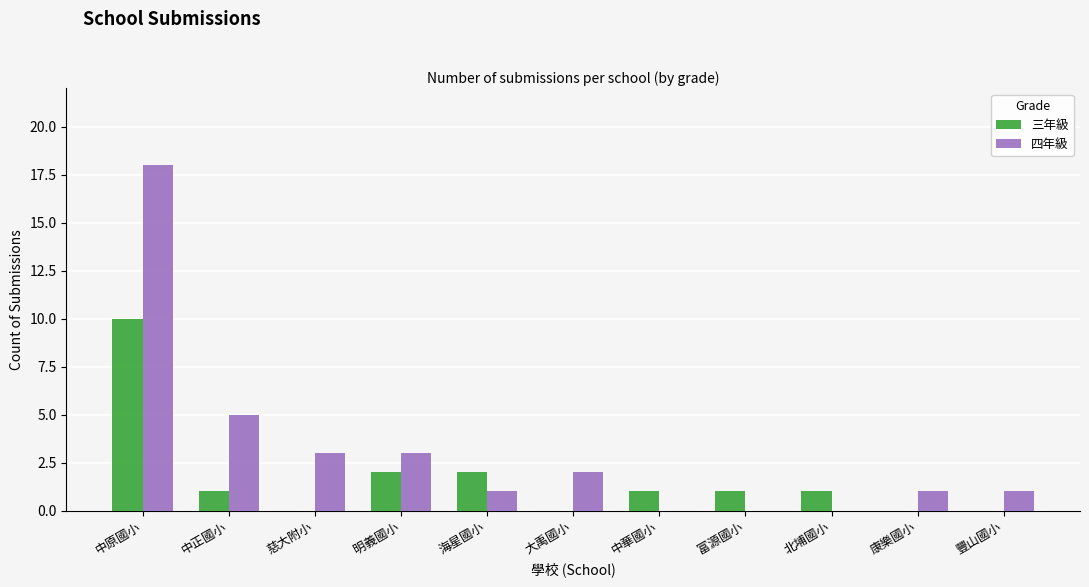

Reading left to right, list all the values displayed in this chart.

三年級: 中原國小=10	中正國小=1	慈大附小=0	明義國小=2	海星國小=2	大禹國小=0	中華國小=1	富源國小=1	北埔國小=1	康樂國小=0	豐山國小=0
四年級: 中原國小=18	中正國小=5	慈大附小=3	明義國小=3	海星國小=1	大禹國小=2	中華國小=0	富源國小=0	北埔國小=0	康樂國小=1	豐山國小=1